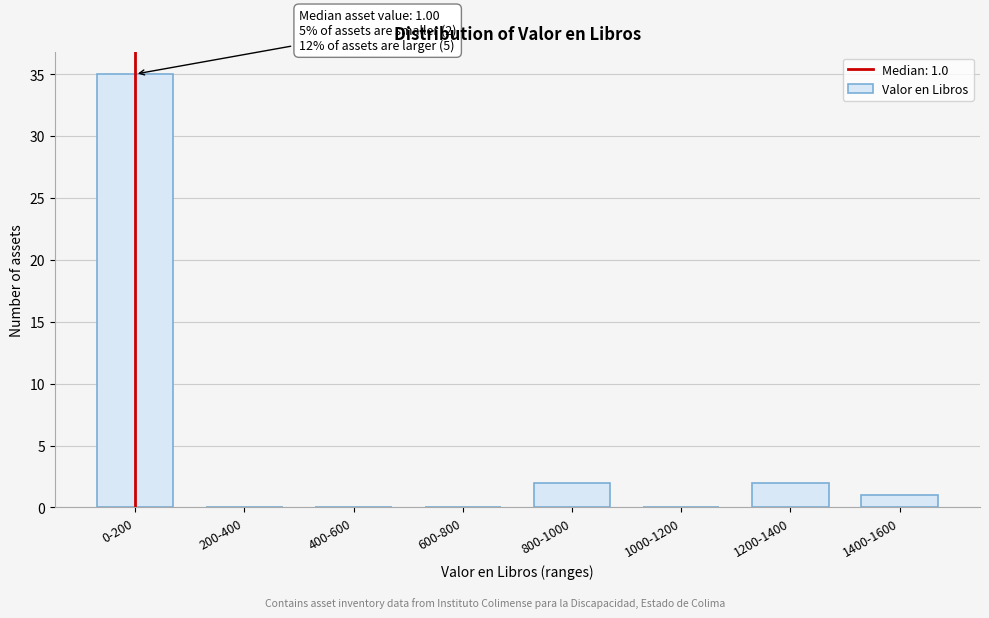

Reading right to left, list all the values displayed in this chart.

1400-1600=1	1200-1400=2	1000-1200=0	800-1000=2	600-800=0	400-600=0	200-400=0	0-200=35